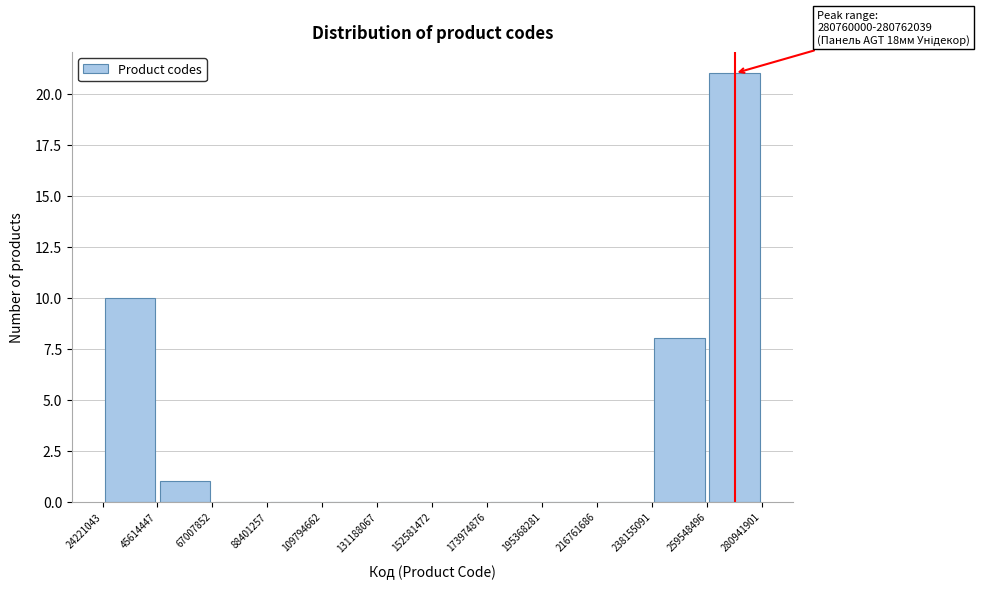

Over which range of the x-axis is the bar tallest?

259548496 to 280941901